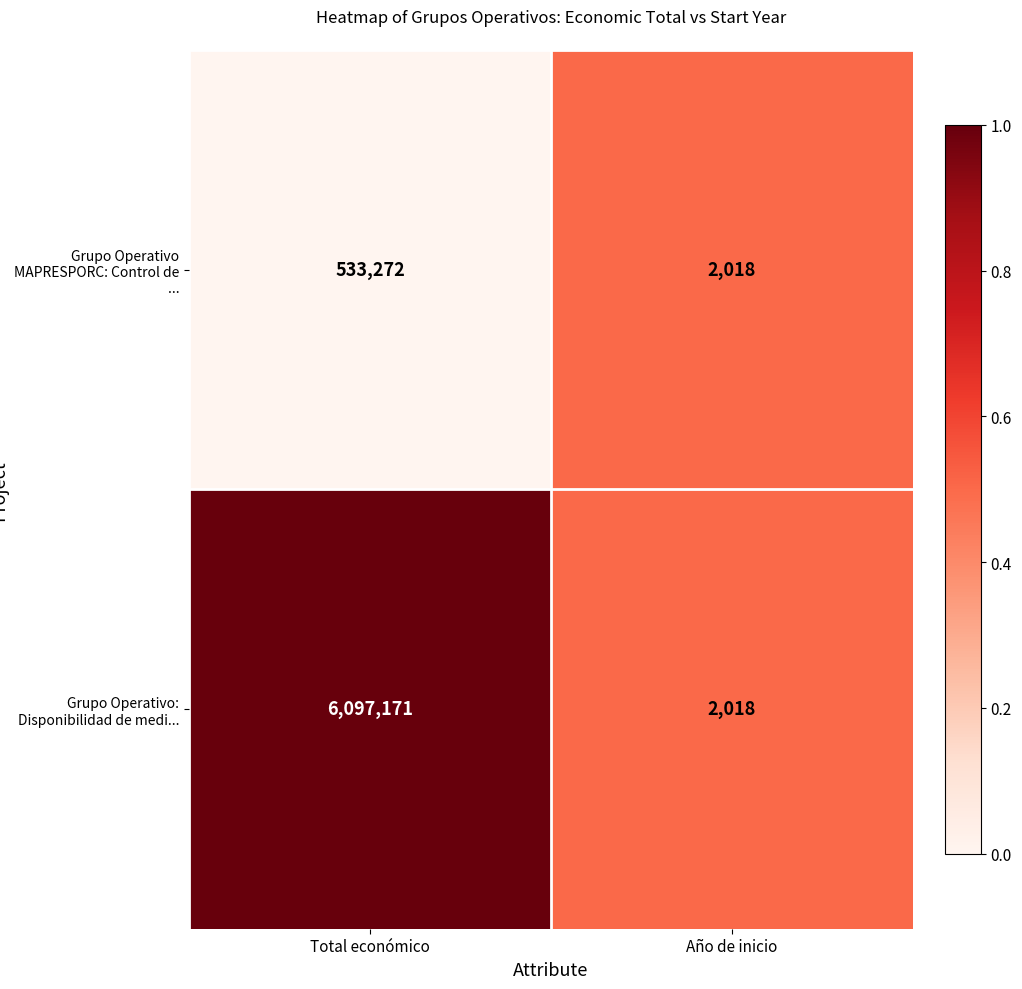

Reading left to right, transcribe all the data shown in this chart.

Grupo Operativo MAPRESPORC: Control de ...: Total económico=533272	Año de inicio=2018
Grupo Operativo: Disponibilidad de medi...: Total económico=6097171	Año de inicio=2018